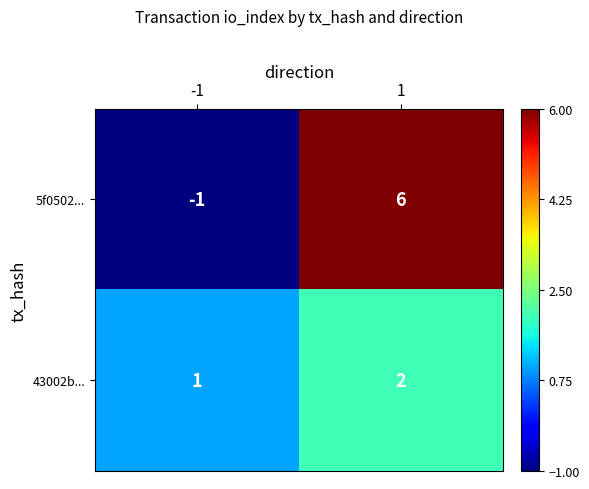

What is the difference between the maximum and minimum values in the 5f0502... series?

7